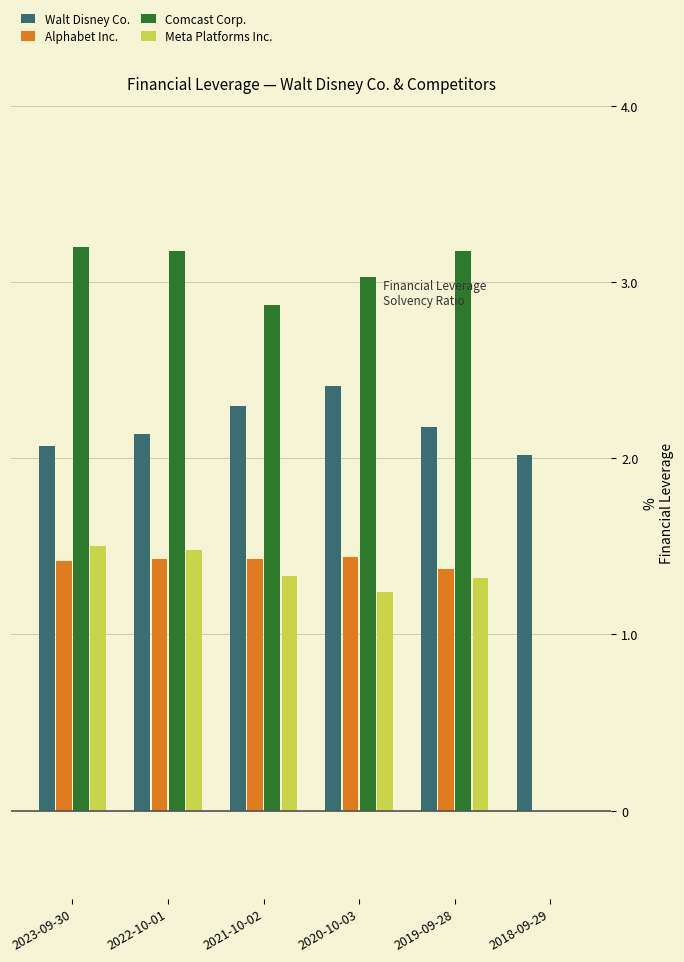

How many groups of bars are there?

6